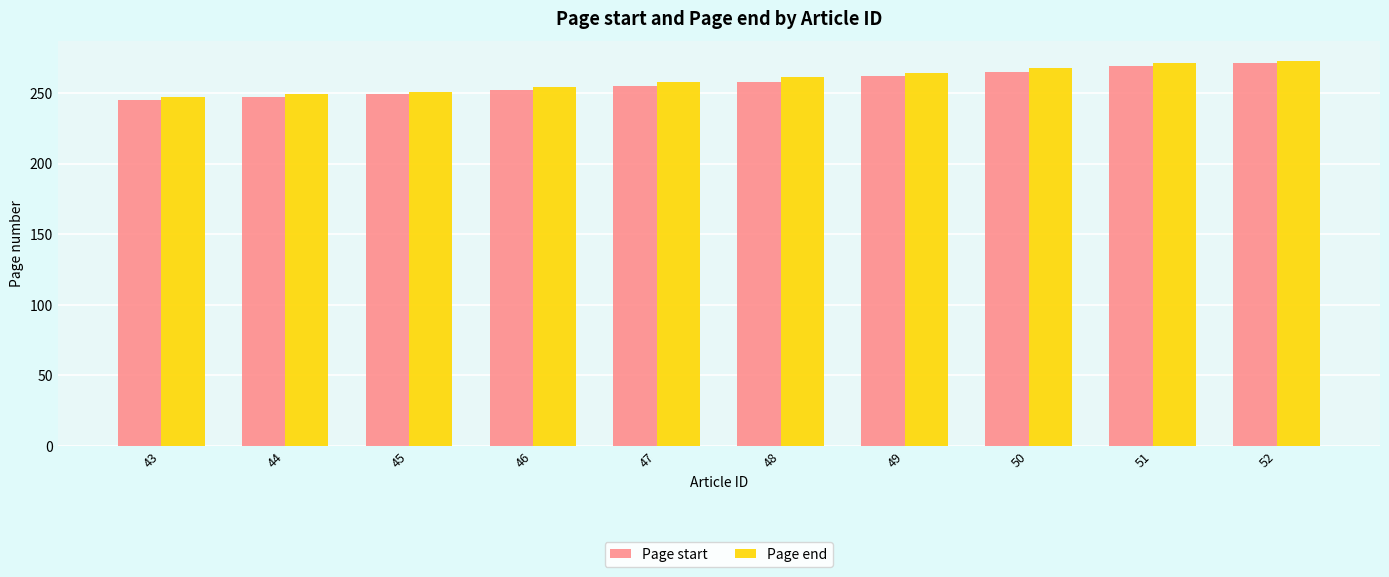

What is the smallest value displayed?

245